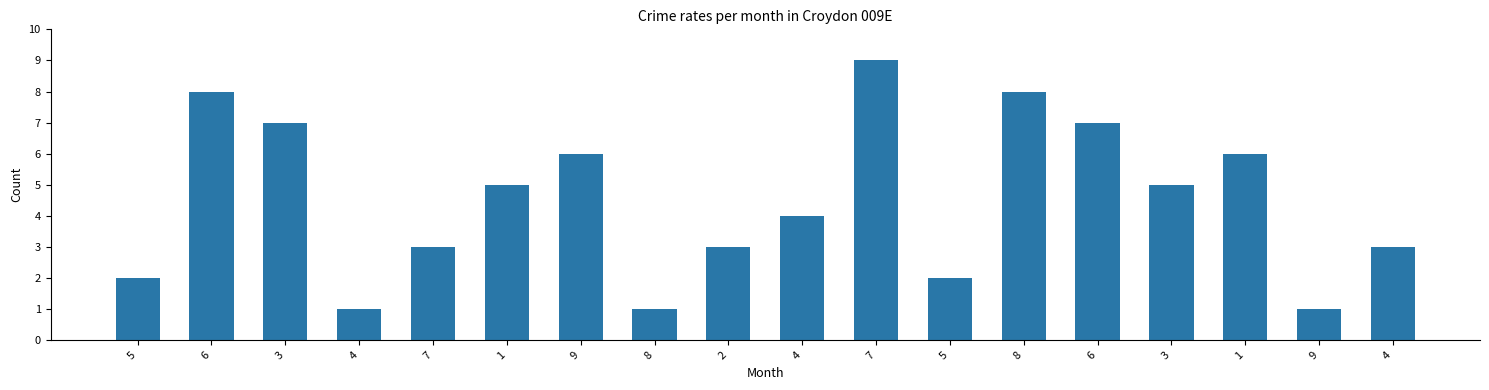

What is the sum of all values?

81